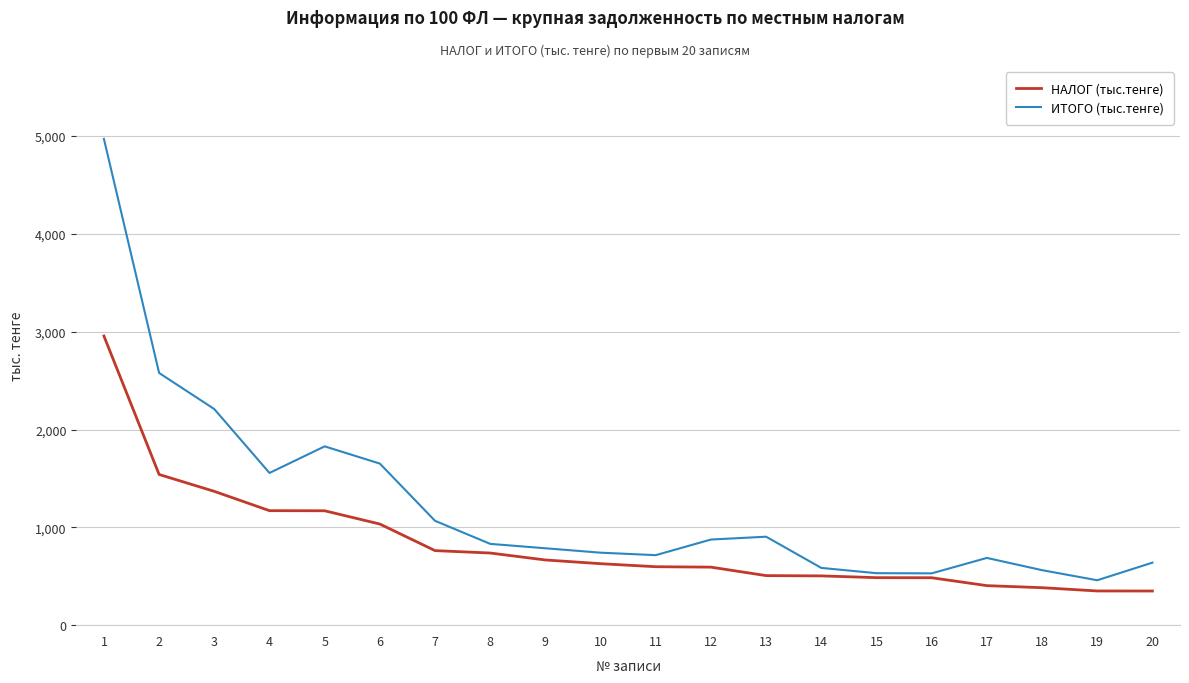

What is the total value across all series at 16?

1014.5